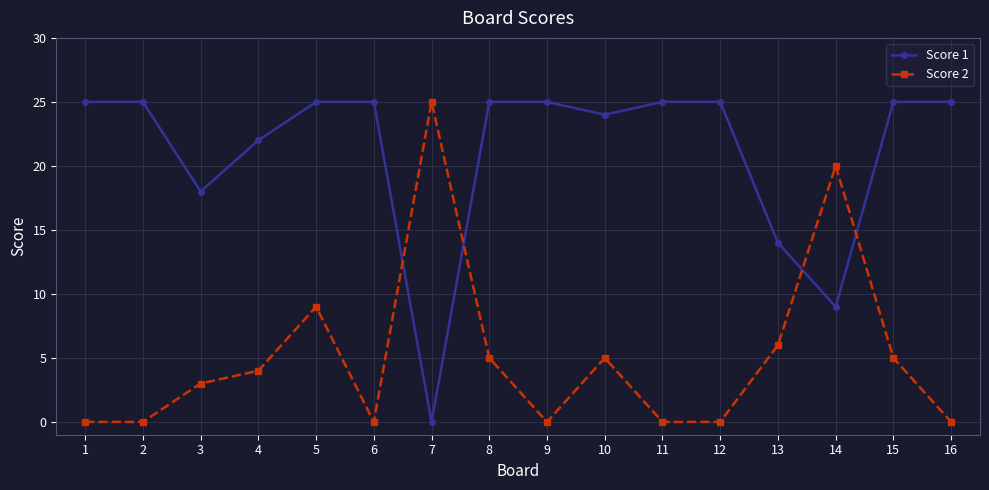

What is the difference between the second highest and minimum values in the Score 2 series?

20